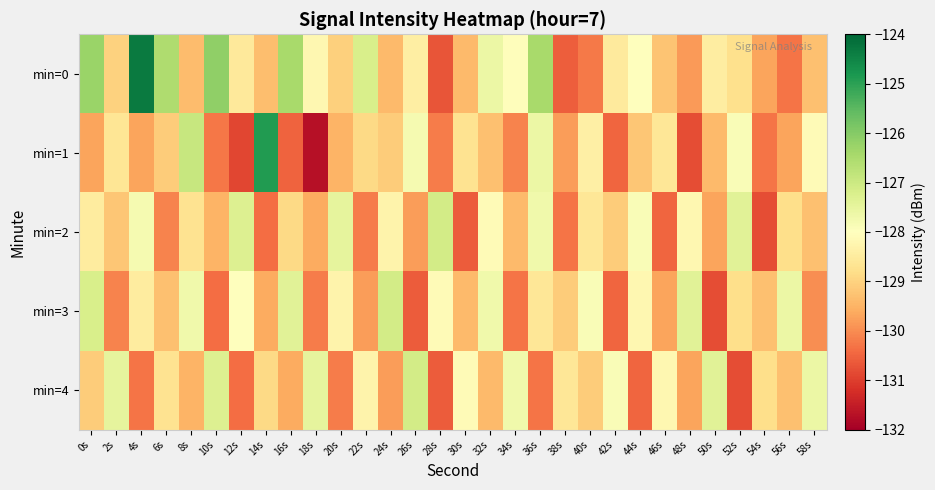

How many categories are shown in the chart?

30